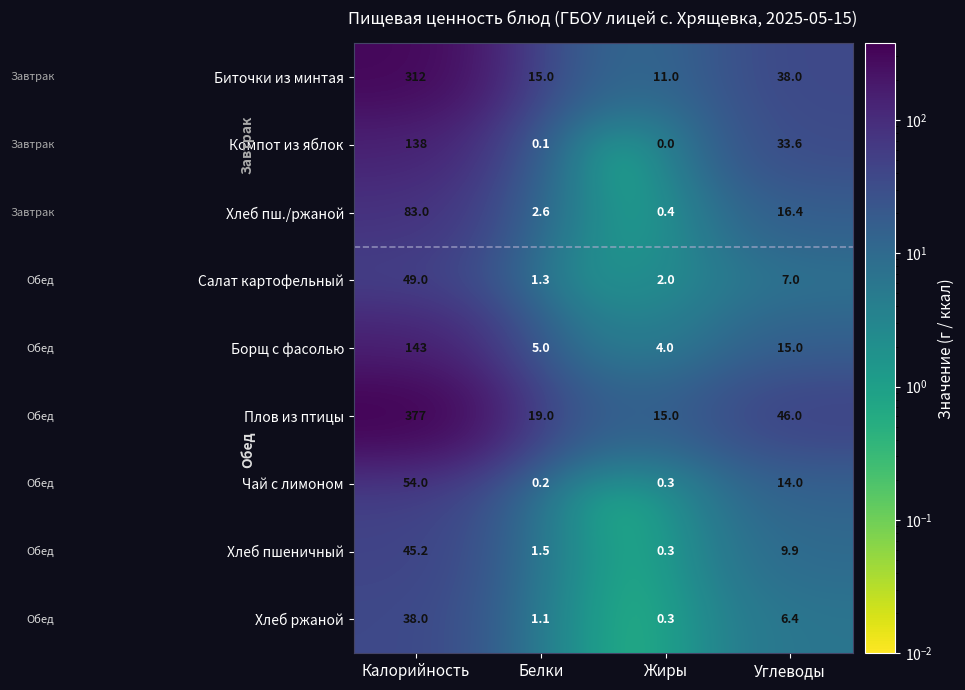

Rank the series by their maximum value, from highest to lowest.

Плов из птицы, Биточки из минтая, Борщ с фасолью, Компот из яблок, Хлеб пш./ржаной, Чай с лимоном, Салат картофельный, Хлеб пшеничный, Хлеб ржаной